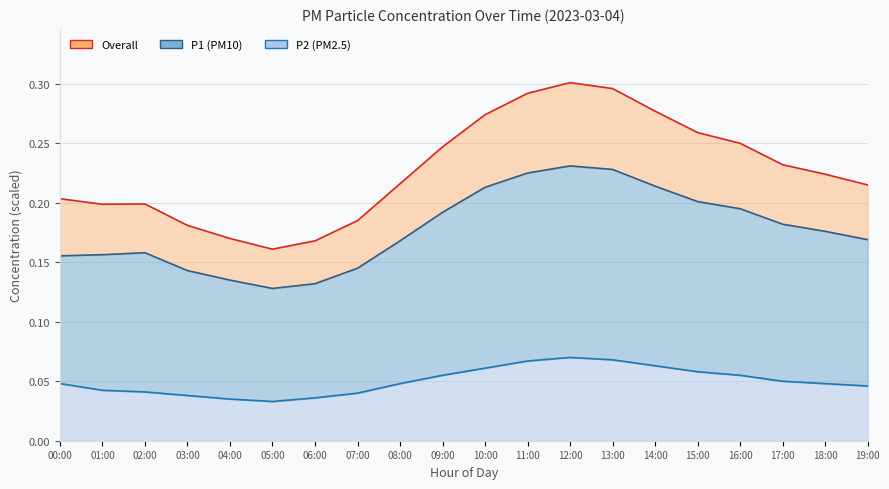

What is the sum of the P2 values at 14:00 and 07:00?

0.1